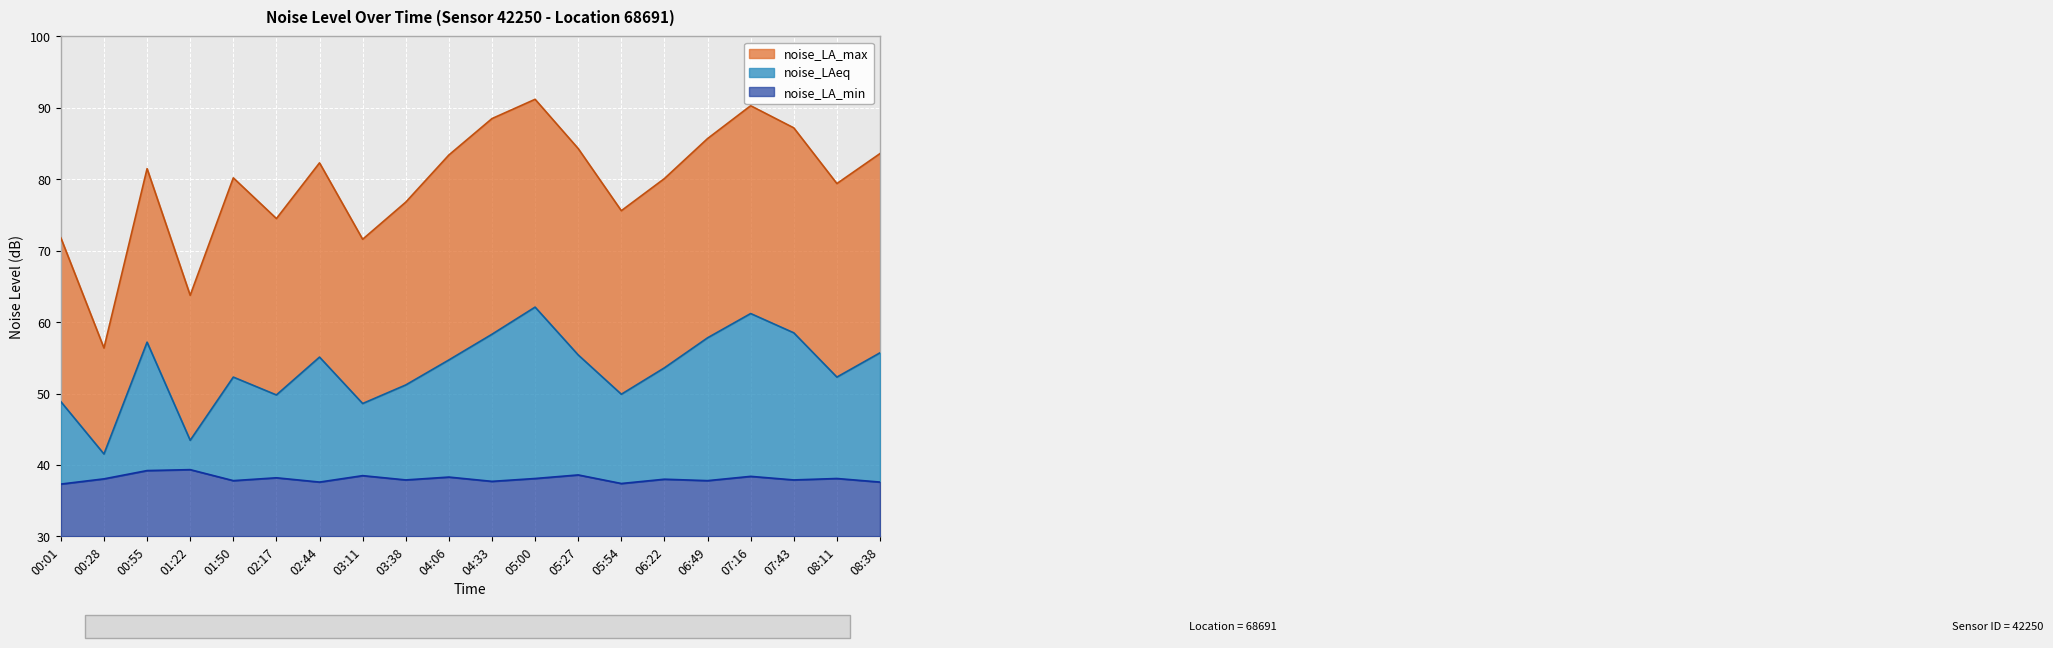

What is the sum of the noise_LA_min values at 07:16 and 02:17?

16.6